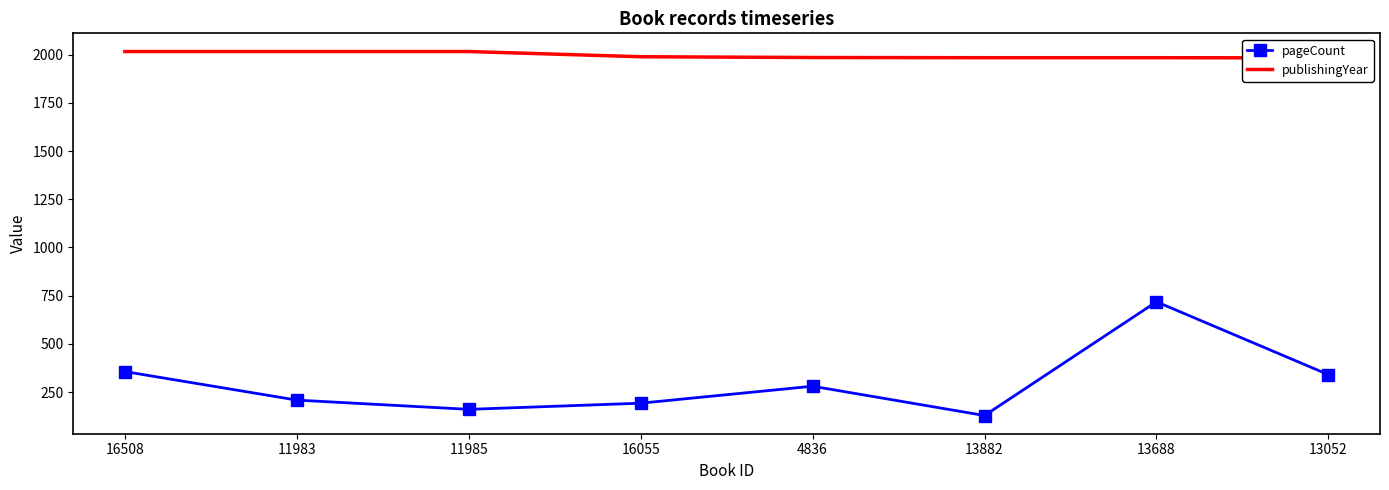

Which series has the largest total across all categories?

publishingYear